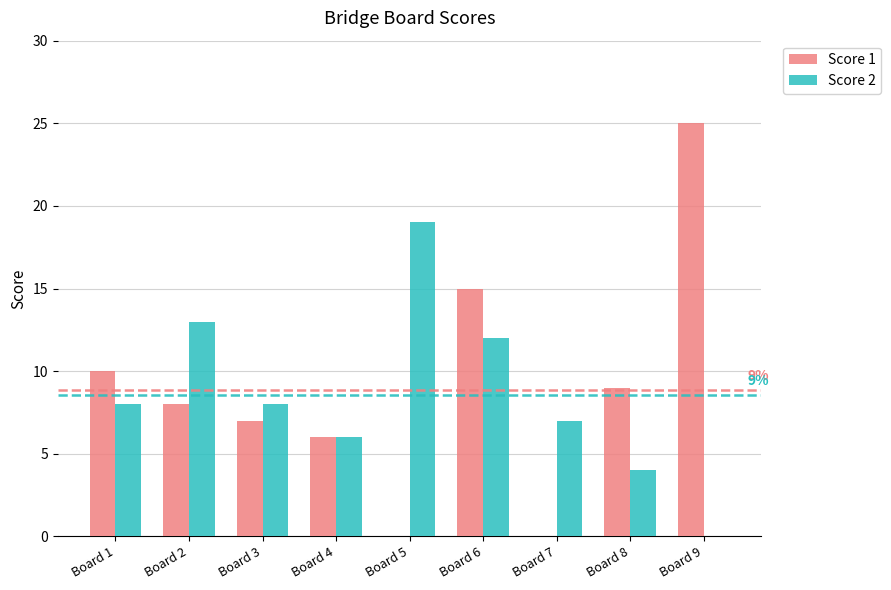

How many values in Score 2 are above zero?

8